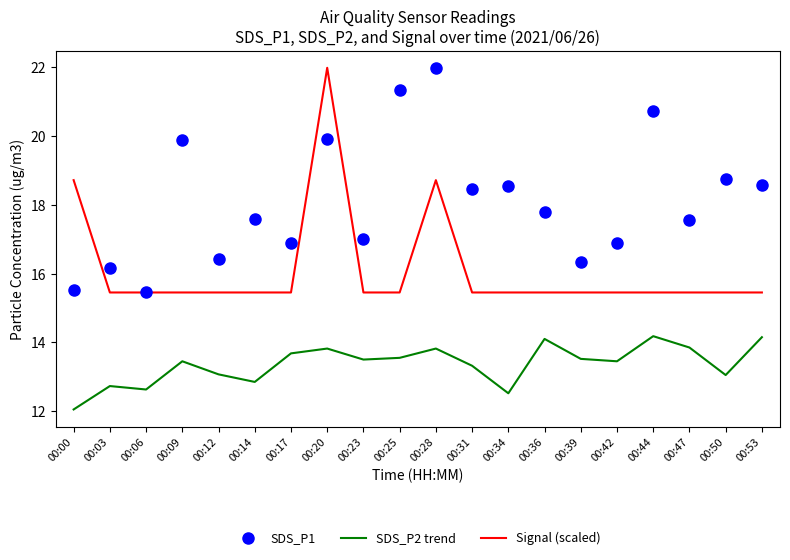

Rank the series at 00:28 from lowest to highest value.

SDS_P2 trend, Signal (scaled), SDS_P1